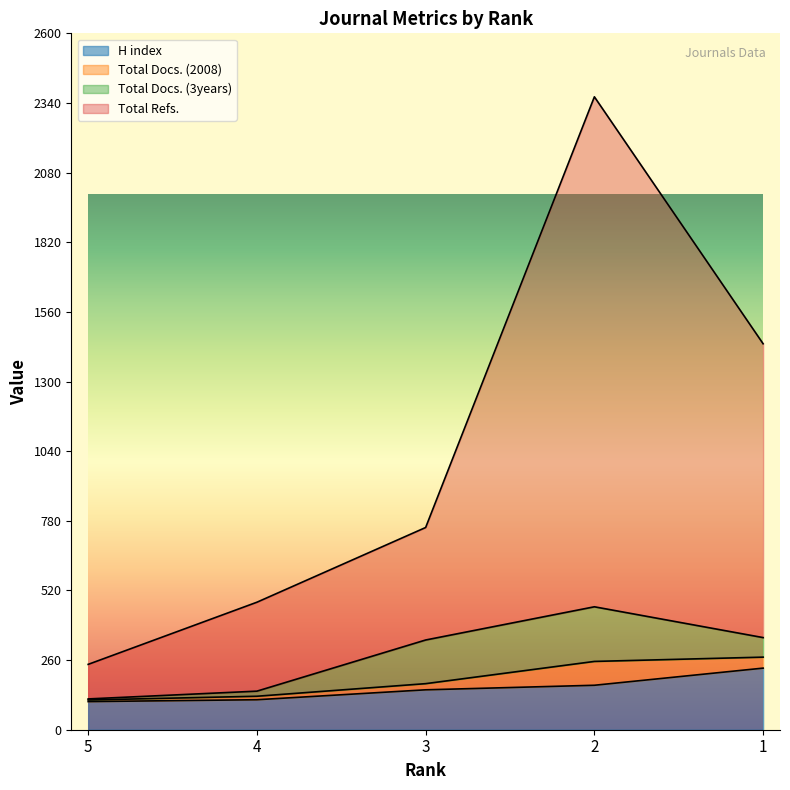

What is the difference between the second highest and minimum values in the H index series?

61